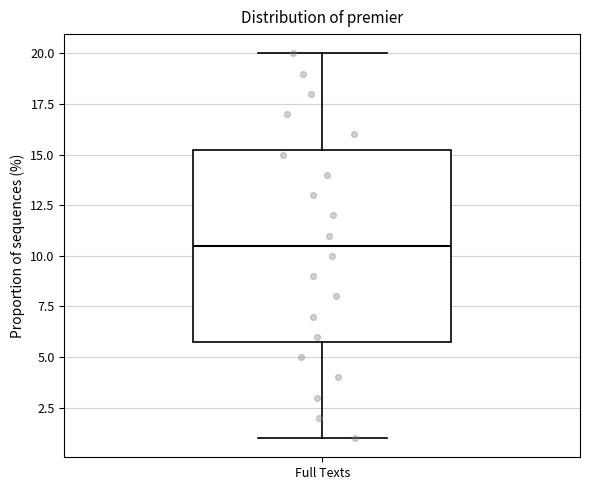

Read this box plot against the y-axis: the position of the median line, the range covered by the box, and the ends of both whiskers. The values are not printed on the chart, so give them approximately, as read against the axis.

median 10.5, box 6.0 to 15.5, whiskers 1.0 to 20.0